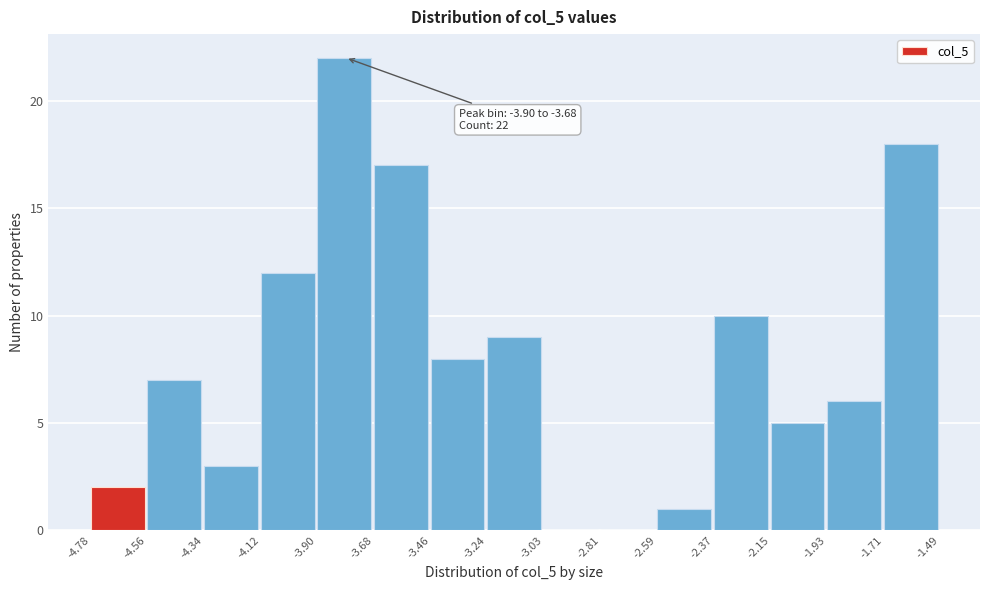

Which range on the x-axis has the tallest bar?

-3.90 to -3.68